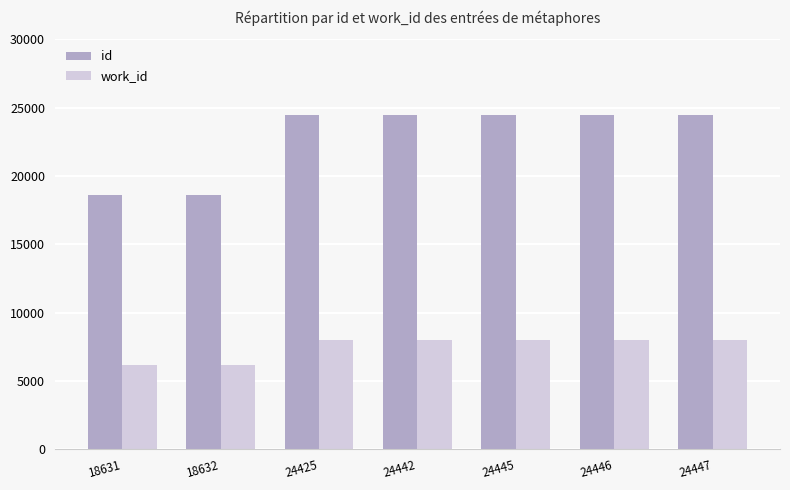

Does the chart contain any negative values?

No